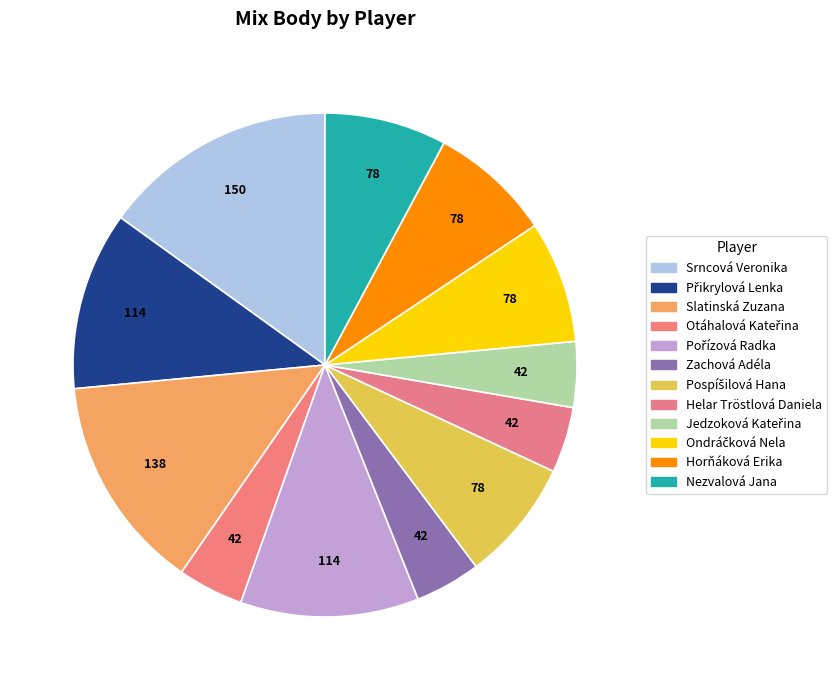

Combined, what portion of the pie is Zachová Adéla and Horňáková Erika?

12.0%